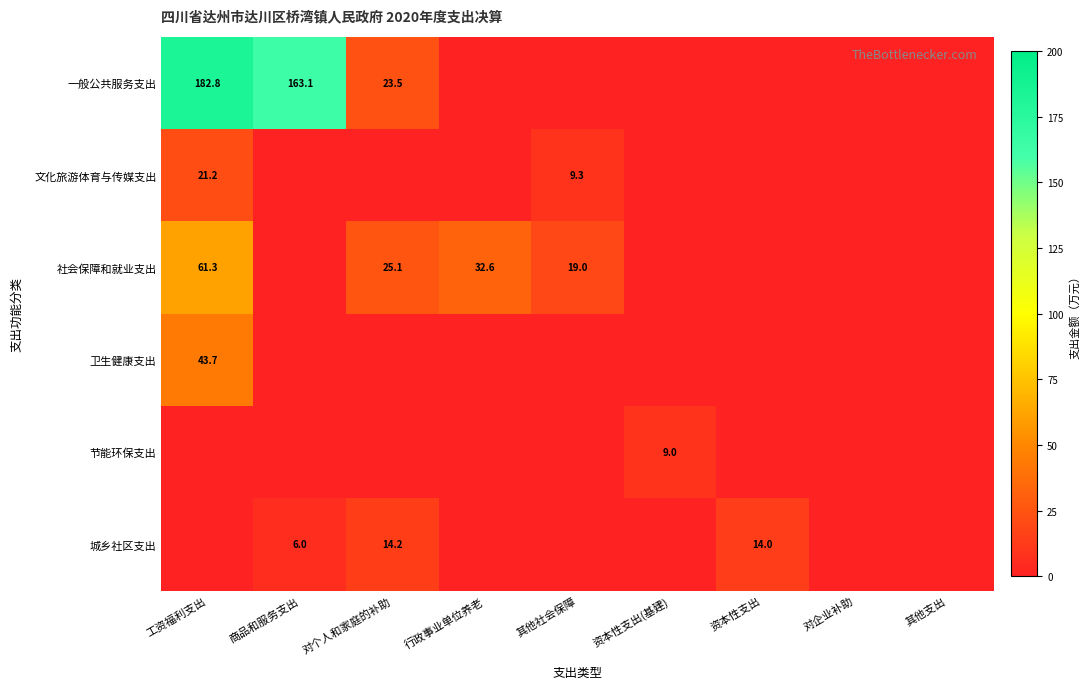

True or false: 社会保障和就业支出 has a value of 43.3 at 对个人和家庭的补助.

False